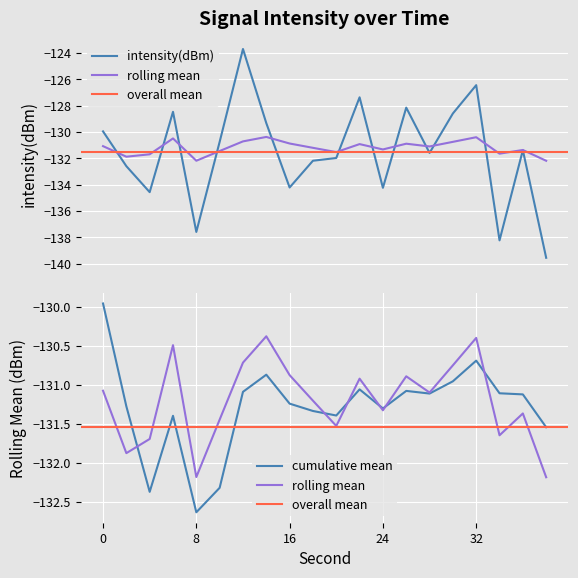

After their last crossing, which series has the higher values: intensity(dBm) or rolling_mean?

rolling_mean